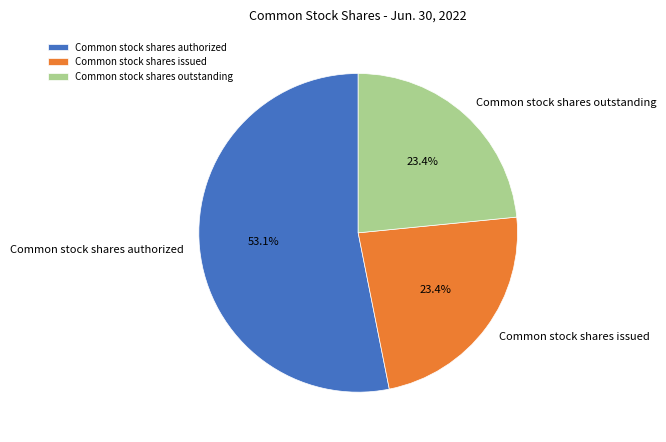

How many slices are in this pie chart?

3